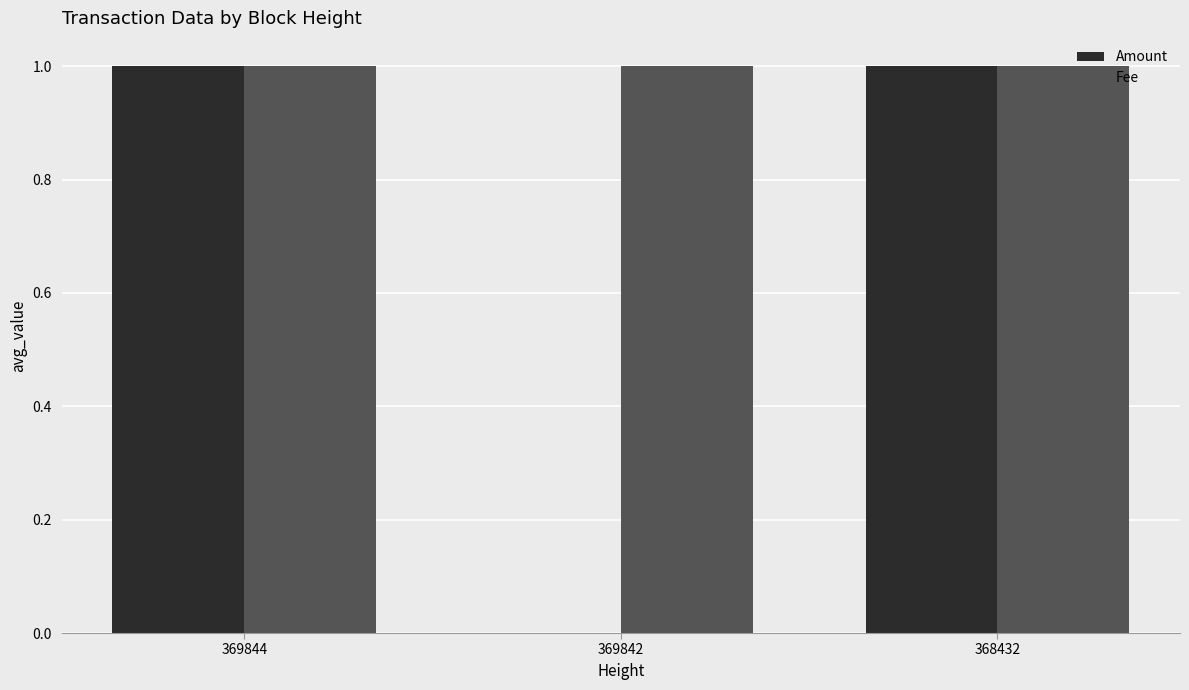

Is the value of Amount at 369842 greater than the value of Fee at 368432?

No